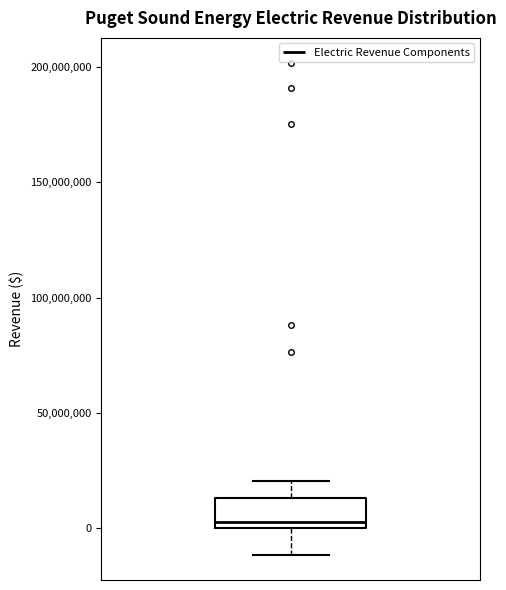

Where does the median line of the box sit on the y-axis? The values are not printed on the chart, so give them approximately, as read against the axis.

5000000